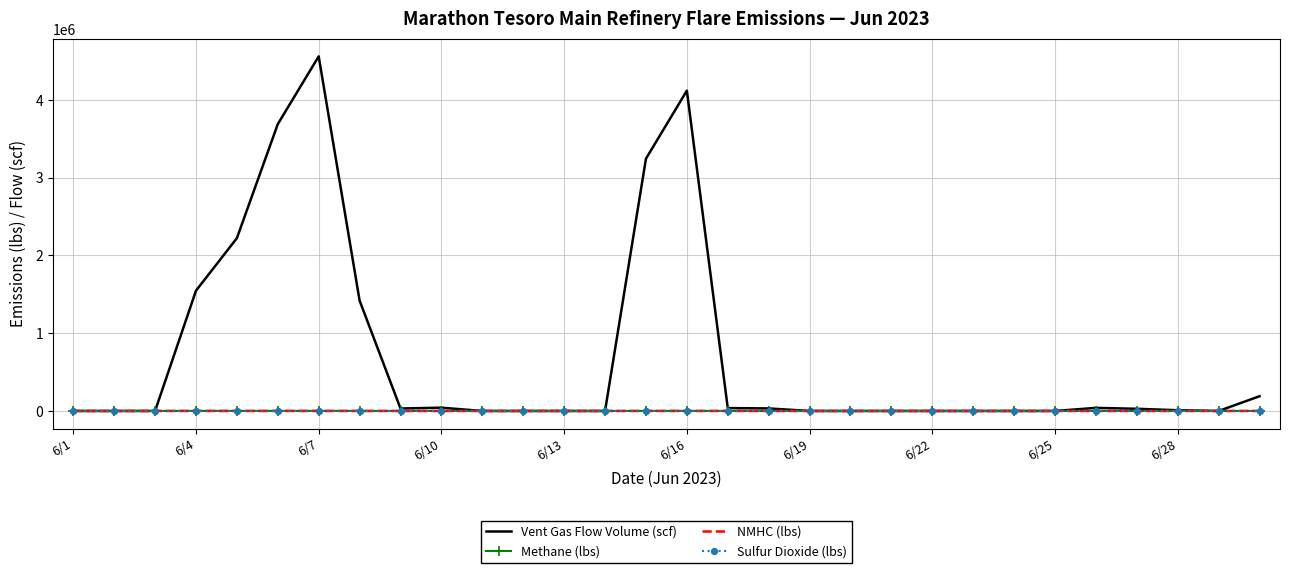

Which series has the largest total across all categories?

Vent Gas Flow Volume (scf)